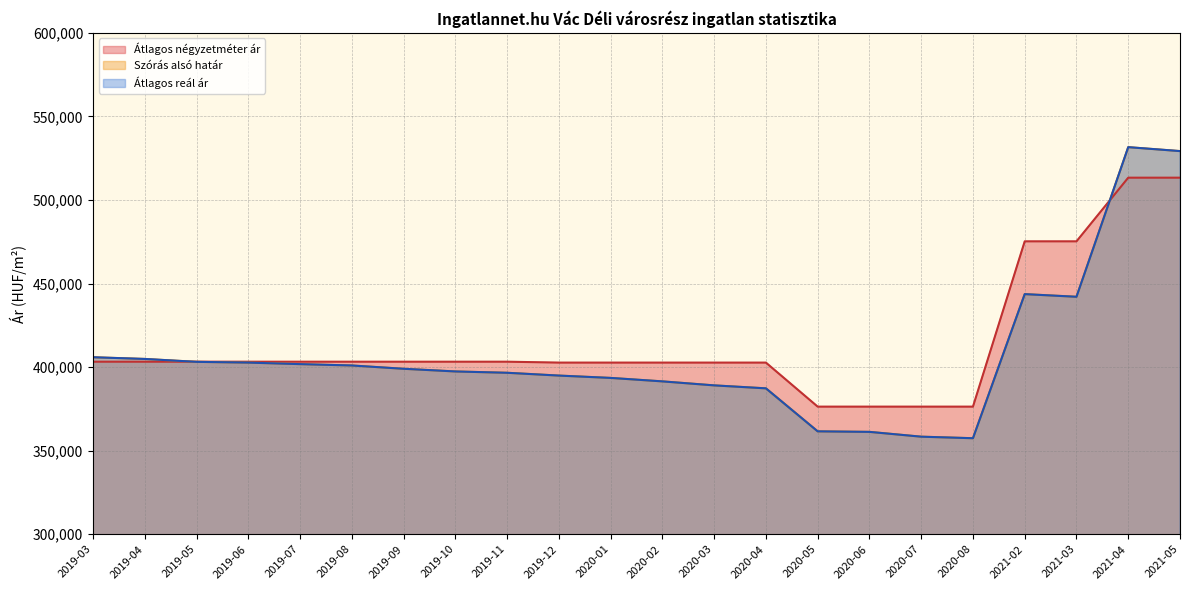

How many lines are shown in the chart?

3